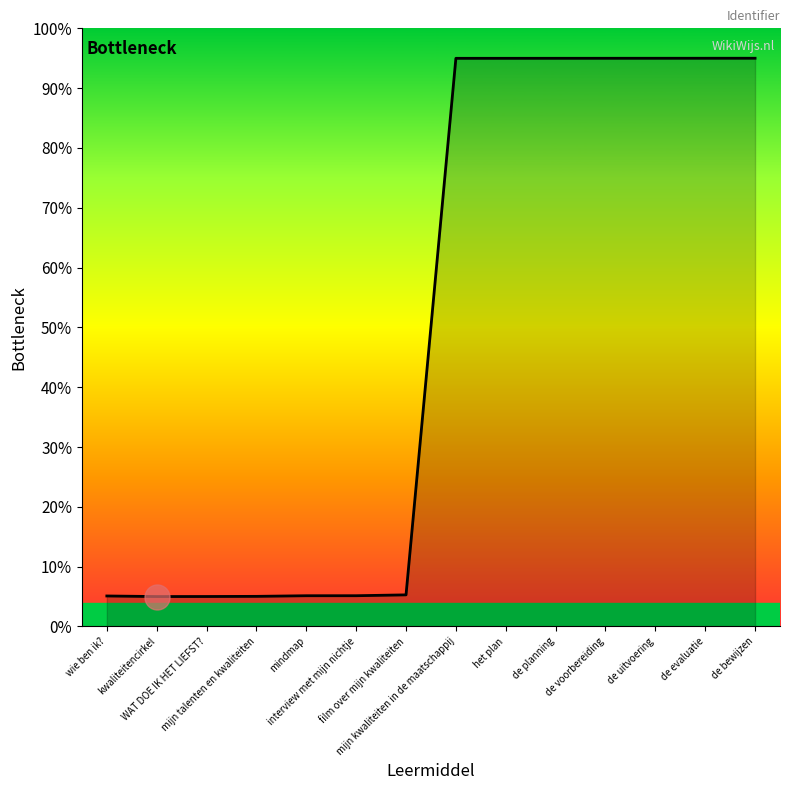

Between mijn talenten en kwaliteiten and de uitvoering, which is larger?

de uitvoering